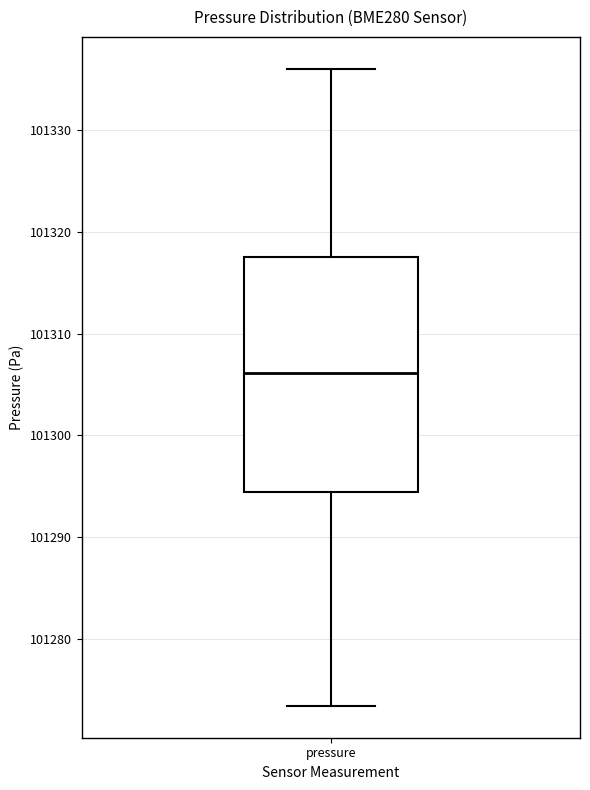

Transcribe this box plot: give where the median line is, the range the box spans, and where the two whiskers end, as read against the y-axis. The values are not printed on the chart, so give them approximately, as read against the axis.

median 101306, box 101294 to 101318, whiskers 101273 to 101336